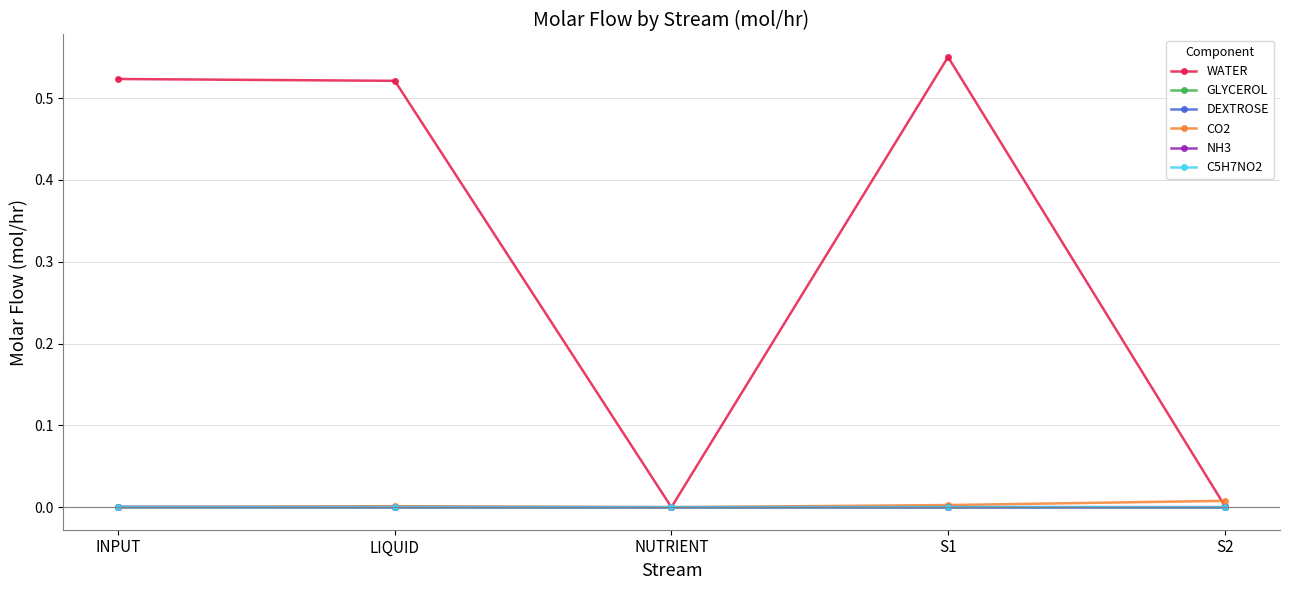

True or false: WATER has more than 2 interior local peaks.

False